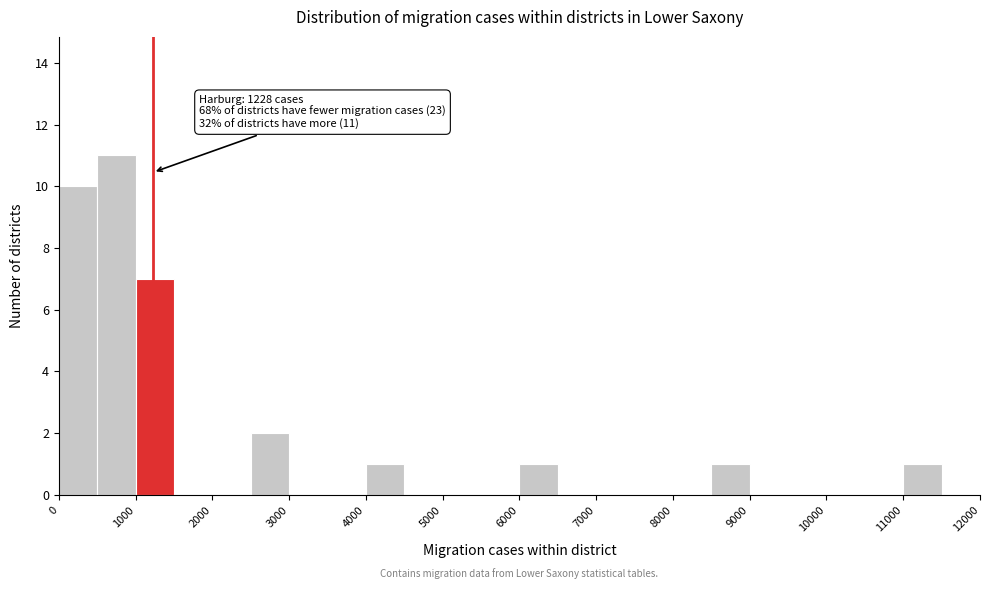

Over which range of the x-axis is the bar tallest?

500 to 1000